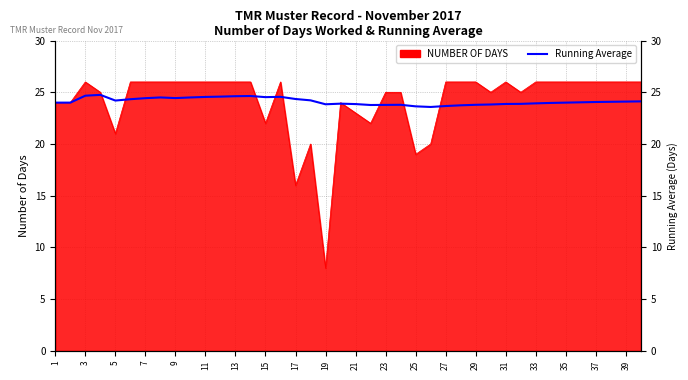

Reading left to right, list all the values displayed in this chart.

24.0	24.0	24.7	24.8	24.2	24.3	24.4	24.5	24.4	24.5	24.6	24.6	24.6	24.6	24.5	24.6	24.4	24.2	23.8	23.9	23.9	23.8	23.8	23.8	23.6	23.6	23.7	23.7	23.8	23.8	23.9	23.9	23.9	24.0	24.0	24.0	24.1	24.1	24.1	24.1